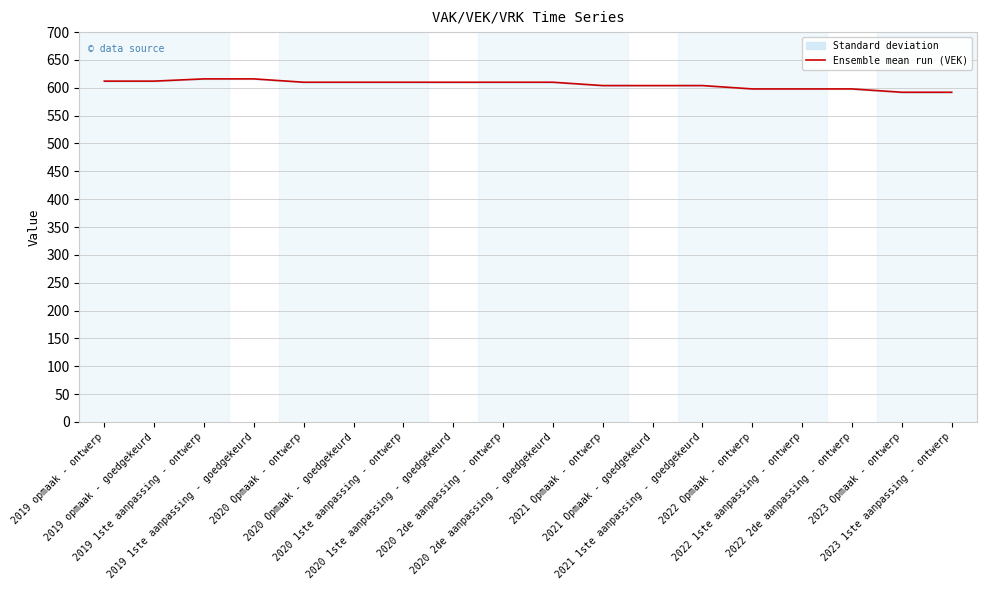

List the labels in order of value, largest first.

2019 1ste aanpassing - ontwerp, 2019 1ste aanpassing - goedgekeurd, 2019 opmaak - ontwerp, 2019 opmaak - goedgekeurd, 2020 Opmaak - ontwerp, 2020 Opmaak - goedgekeurd, 2020 1ste aanpassing - ontwerp, 2020 1ste aanpassing - goedgekeurd, 2020 2de aanpassing - ontwerp, 2020 2de aanpassing - goedgekeurd, 2021 Opmaak - ontwerp, 2021 Opmaak - goedgekeurd, 2021 1ste aanpassing - goedgekeurd, 2022 Opmaak - ontwerp, 2022 1ste aanpassing - ontwerp, 2022 2de aanpassing - ontwerp, 2023 Opmaak - ontwerp, 2023 1ste aanpassing - ontwerp